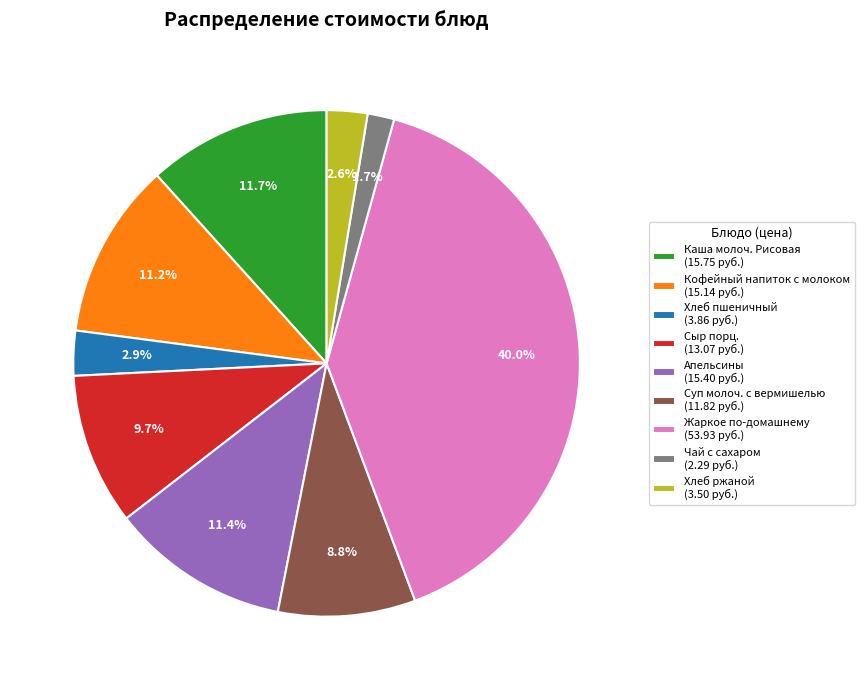

To the nearest percent, what is the difference between the Каша молоч. Рисовая and Хлеб пшеничный slice percentages?

9%